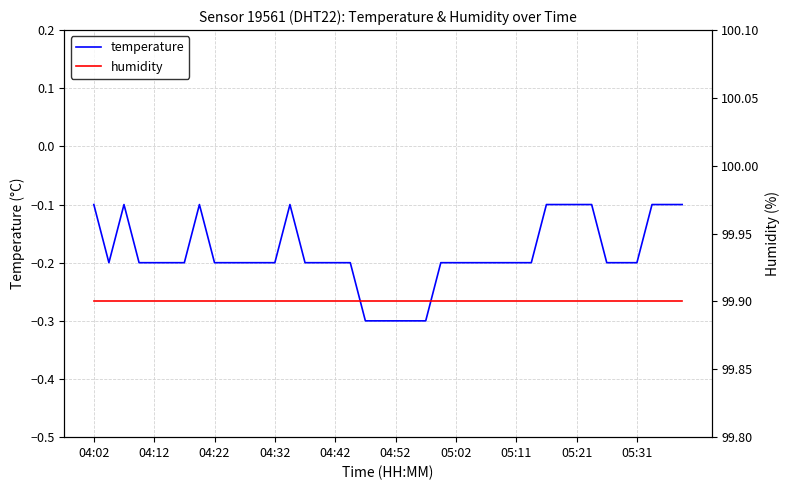

True or false: temperature and humidity cross at least once.

False